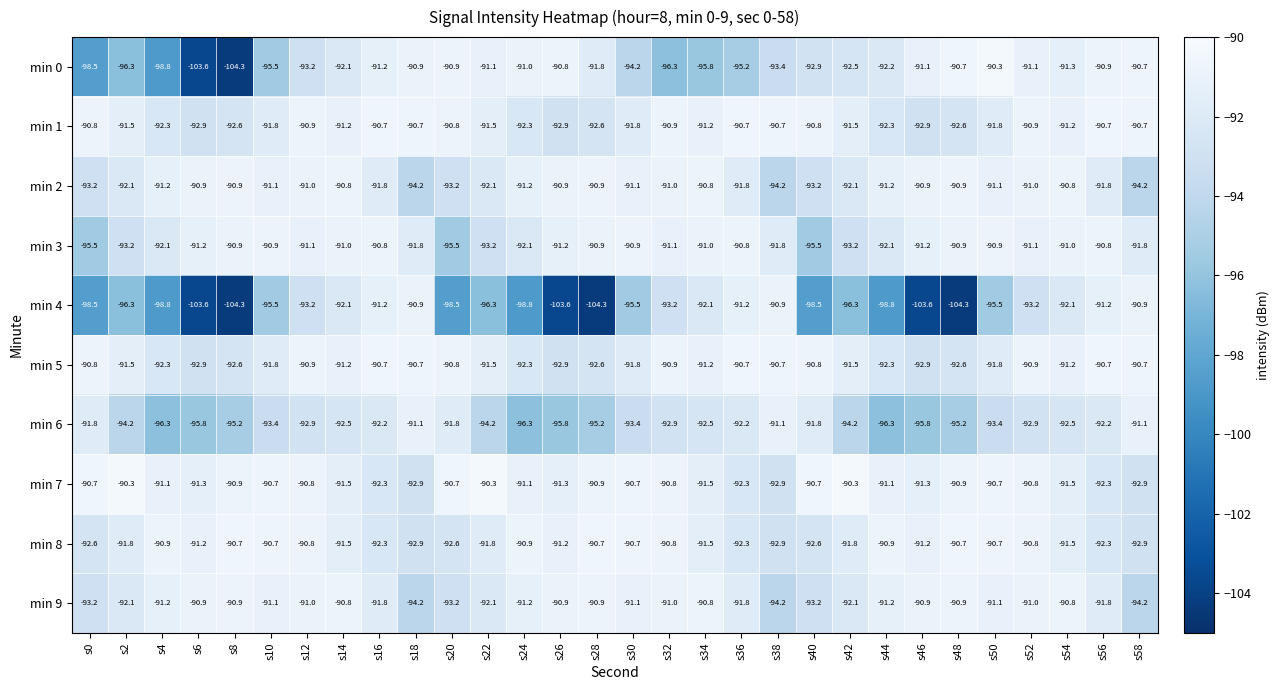

Read the min 4 value at s40.

-98.5